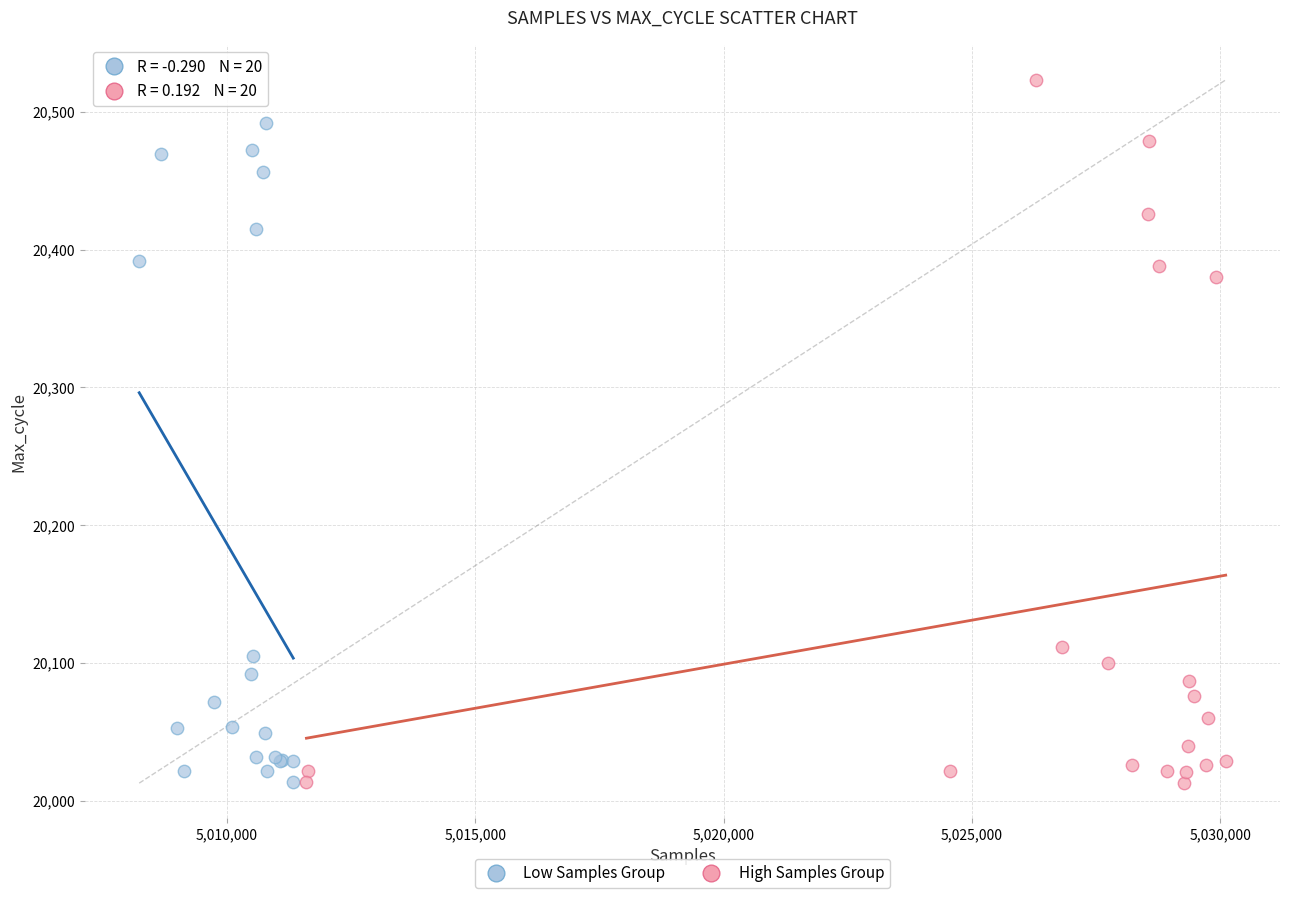

Which series has the widest spread of Y values?

High Samples Group